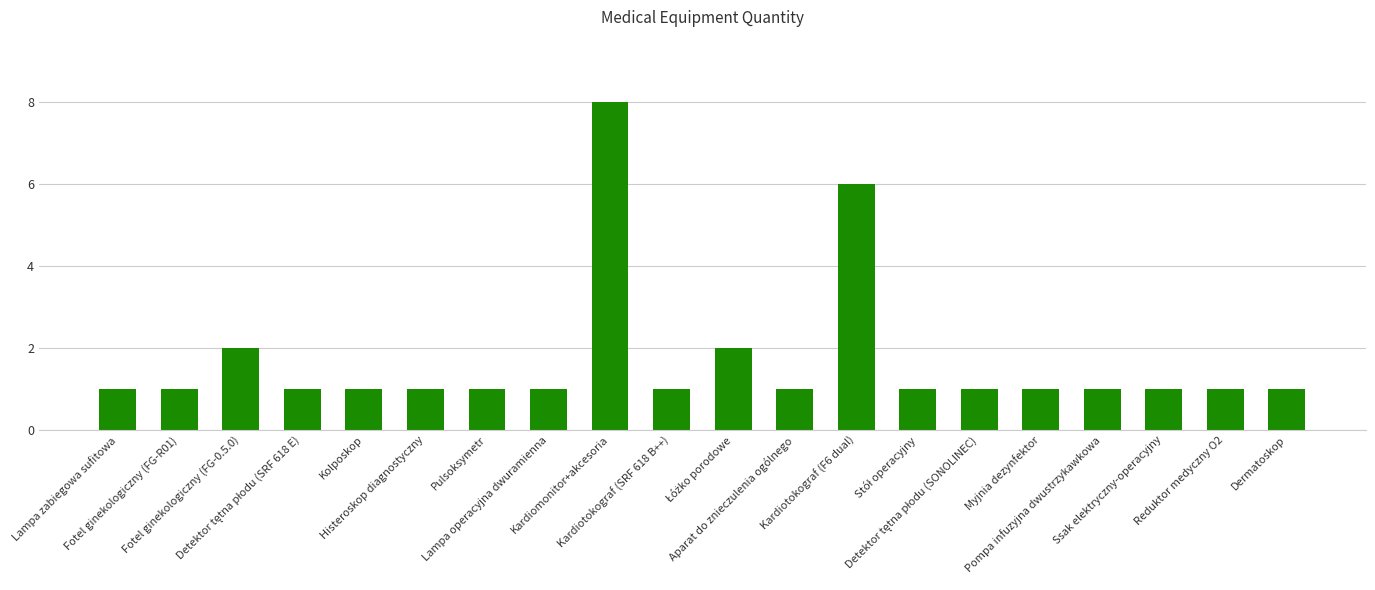

What is the difference between the maximum and second lowest values?

7